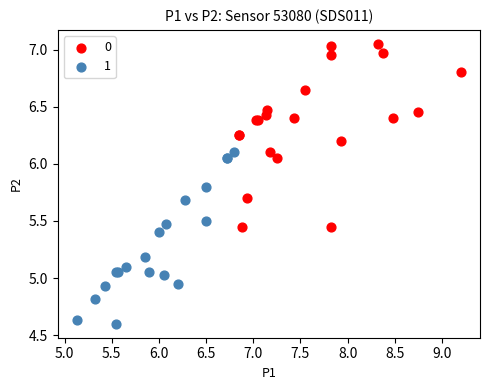

What are all the series names shown in the legend?

0, 1